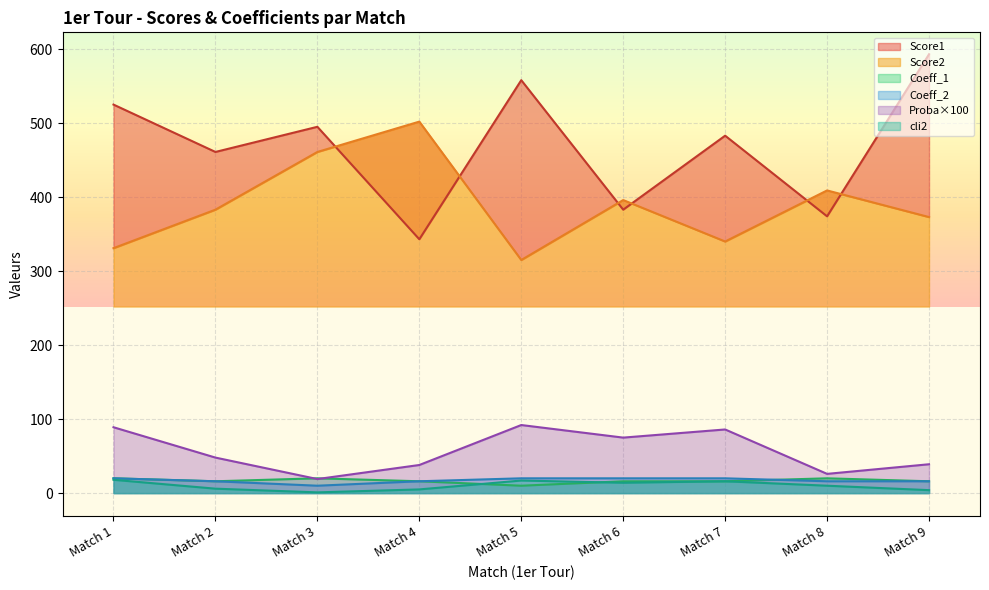

Reading left to right, what are all the values shown in this chart?

Score1: Match 1=525	Match 2=461	Match 3=495	Match 4=343	Match 5=558	Match 6=383	Match 7=483	Match 8=374	Match 9=593
Score2: Match 1=331	Match 2=383	Match 3=461	Match 4=502	Match 5=315	Match 6=396	Match 7=340	Match 8=409	Match 9=373
cli2: Match 1=18	Match 2=6	Match 3=1	Match 4=5	Match 5=17	Match 6=14	Match 7=16	Match 8=10	Match 9=4
Coeff_1: Match 1=20	Match 2=16	Match 3=20	Match 4=16	Match 5=10	Match 6=16	Match 7=16	Match 8=20	Match 9=16
Coeff_2: Match 1=20	Match 2=16	Match 3=10	Match 4=16	Match 5=20	Match 6=20	Match 7=20	Match 8=16	Match 9=16
Proba: Match 1=89	Match 2=48	Match 3=19	Match 4=38	Match 5=92	Match 6=75	Match 7=86	Match 8=26	Match 9=39